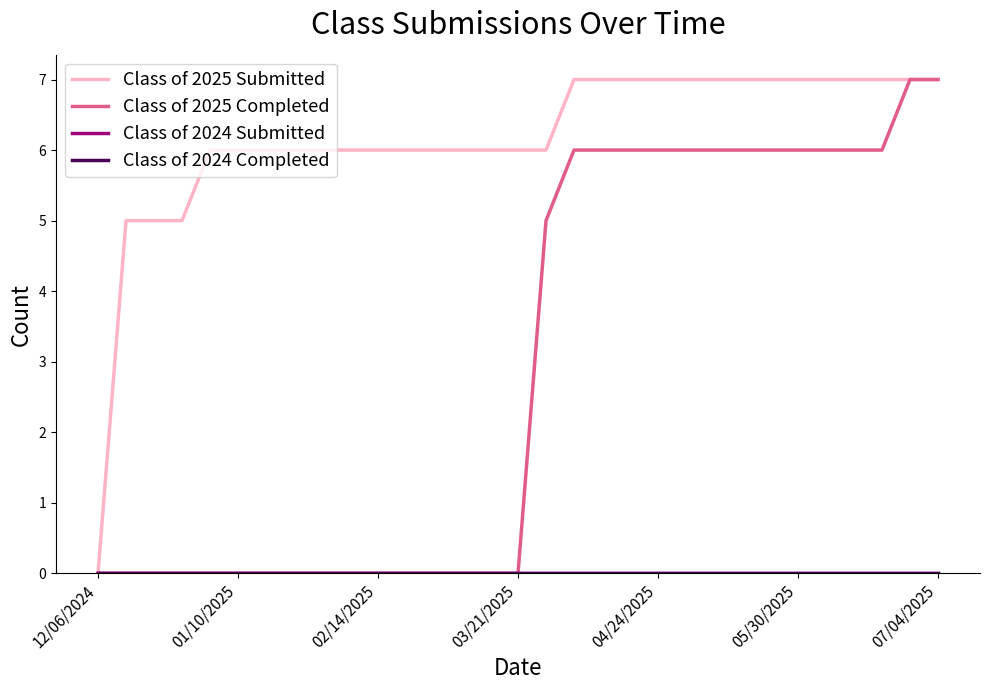

What is the average value of the Class of 2025 Completed series?

3